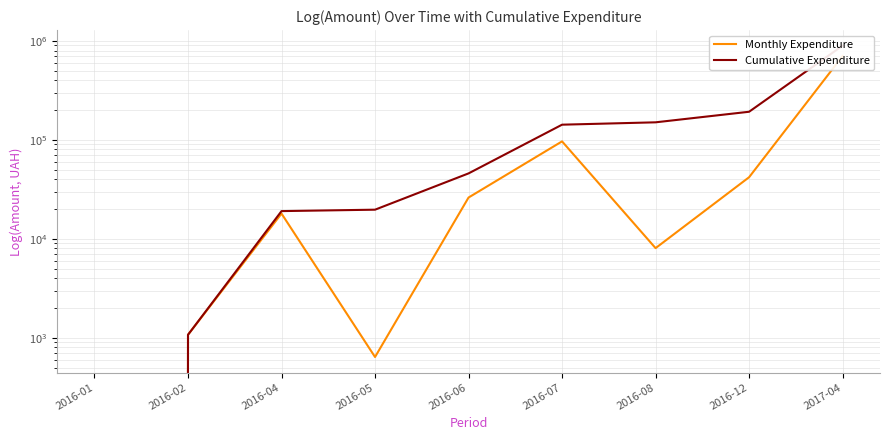

True or false: Cumulative Expenditure and Monthly Expenditure cross at least once.

False